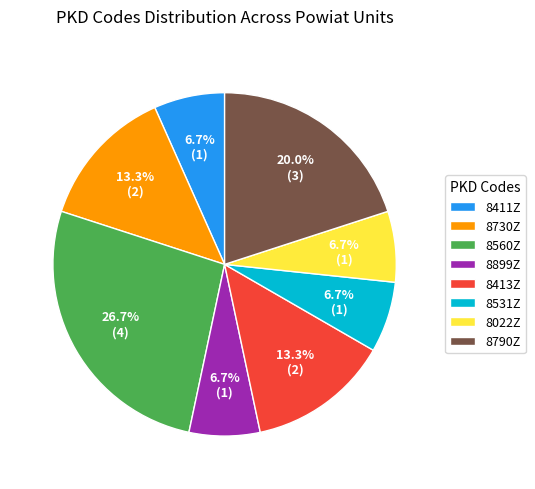

Does 8413Z account for over 50% of the chart?

No